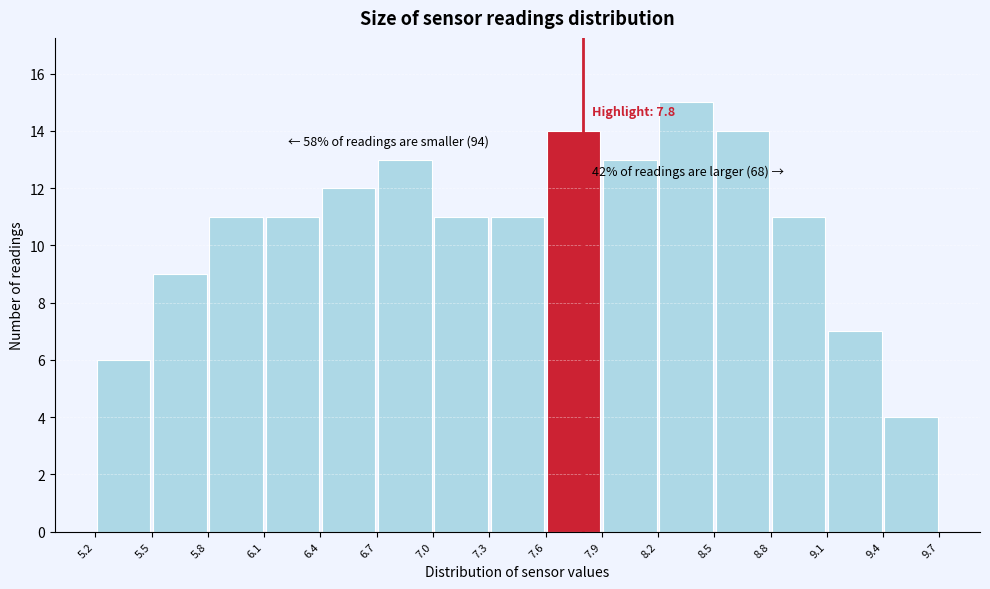

Over which range of the x-axis is the bar tallest?

8.2 to 8.5